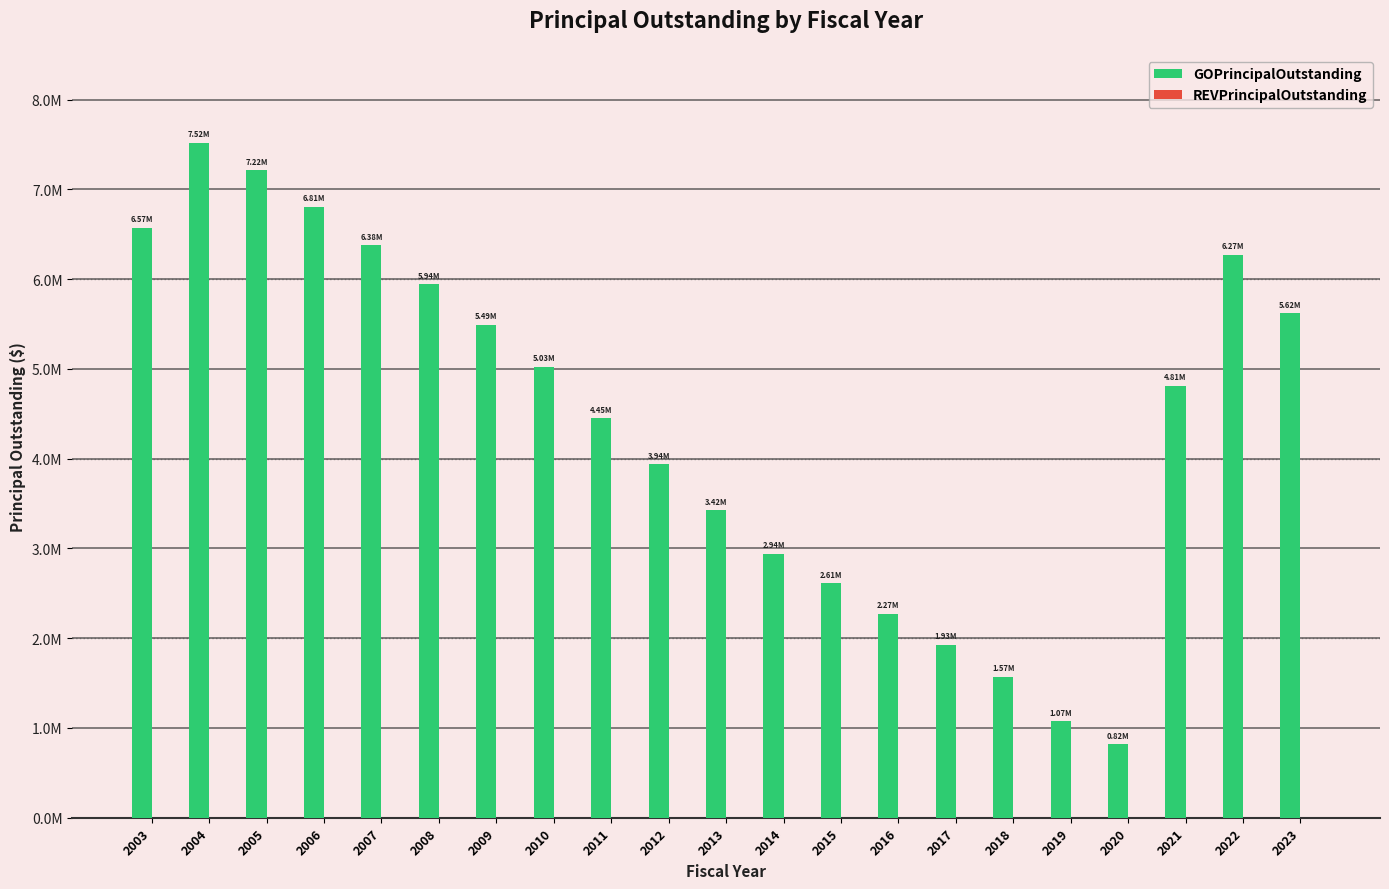

Between 2019 and 2020, which is larger?

2019